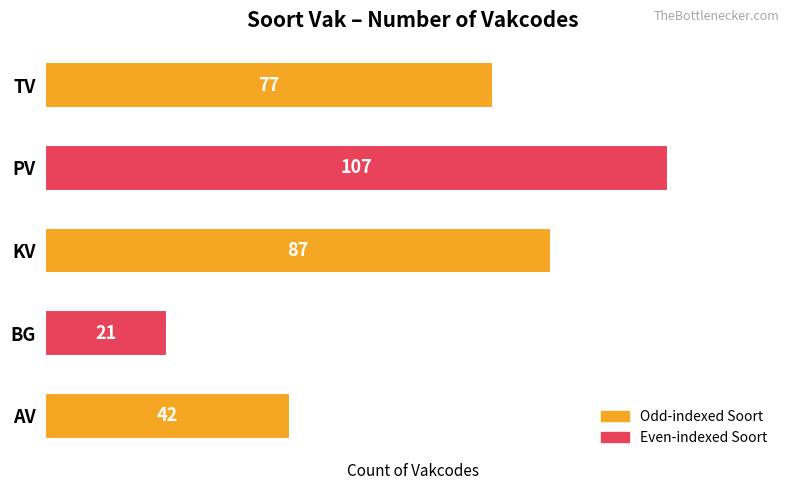

What is the minimum value shown in the chart?

21